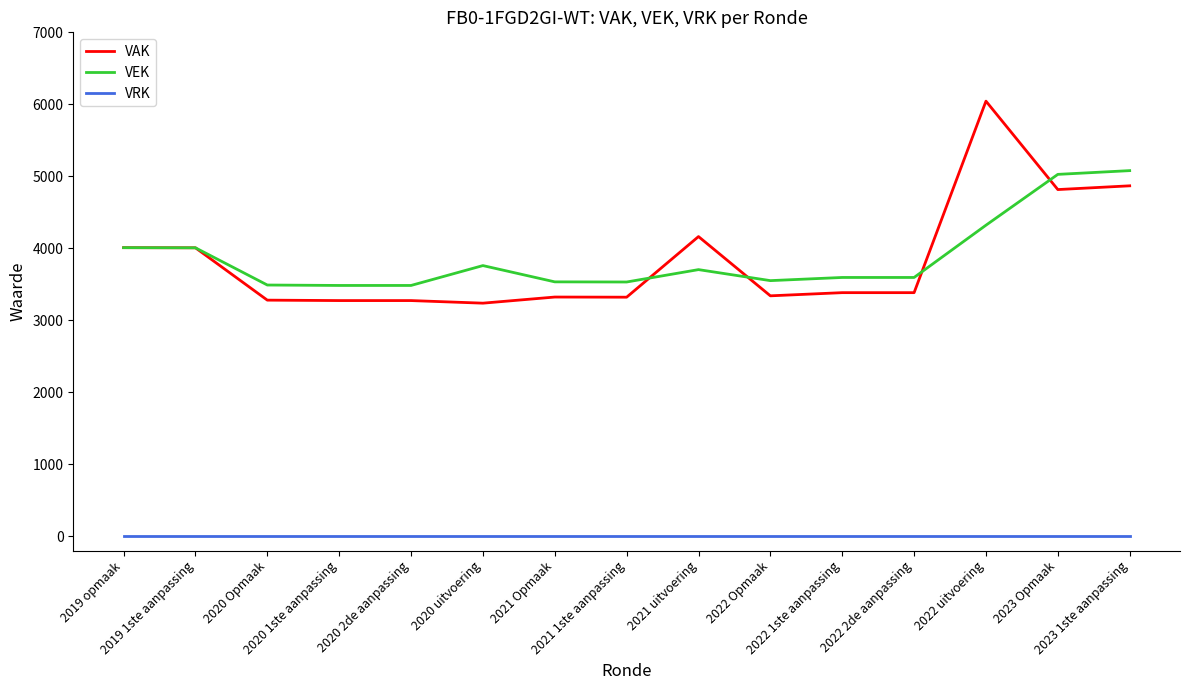

How many categories are shown in the chart?

15